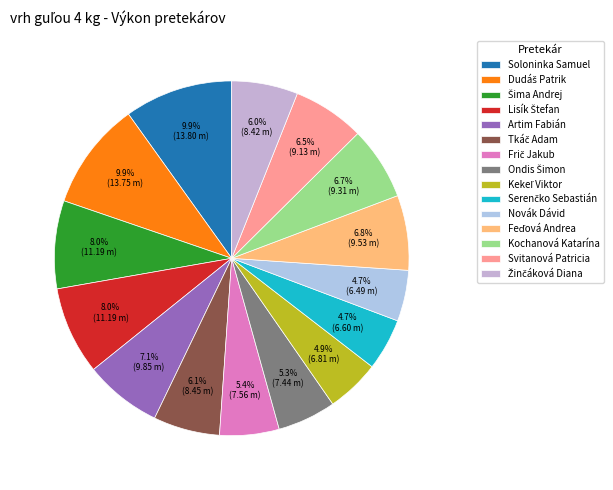

Does any single category account for the majority?

No